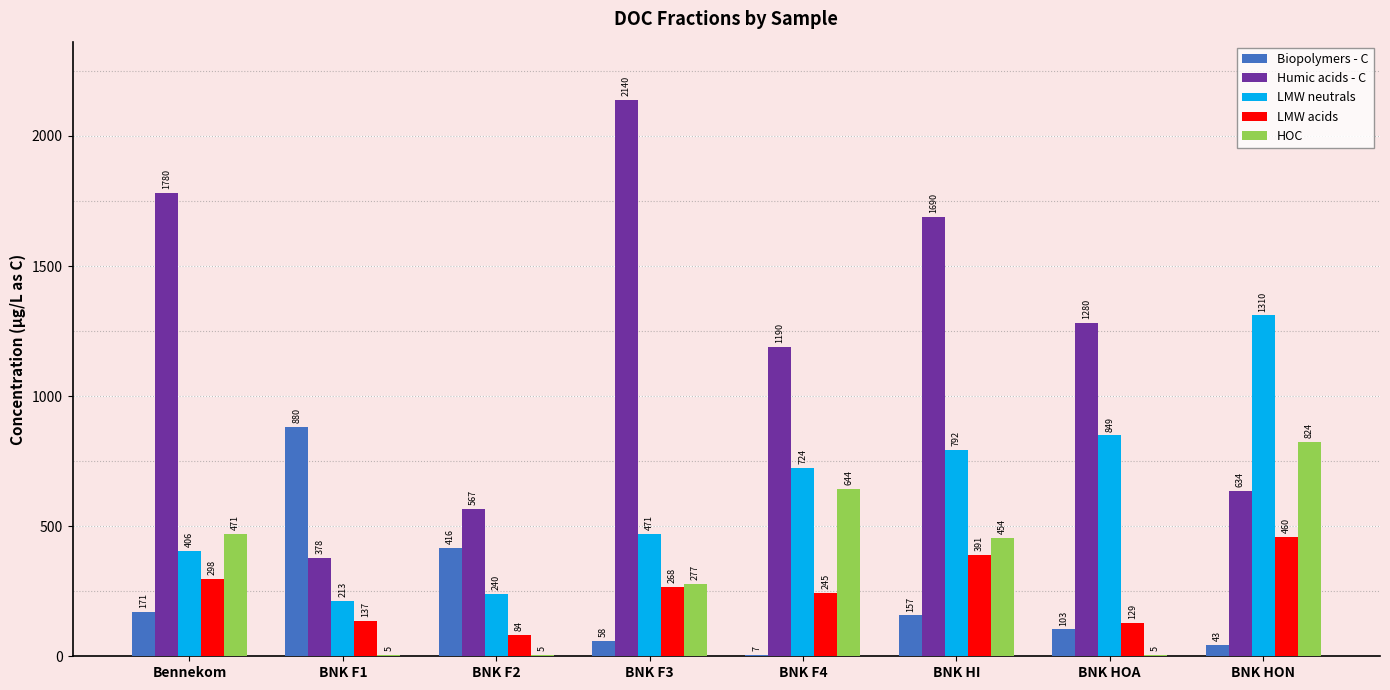

Is the value of Biopolymers - C at BNK F3 greater than the value of Humic acids - C at BNK HON?

No